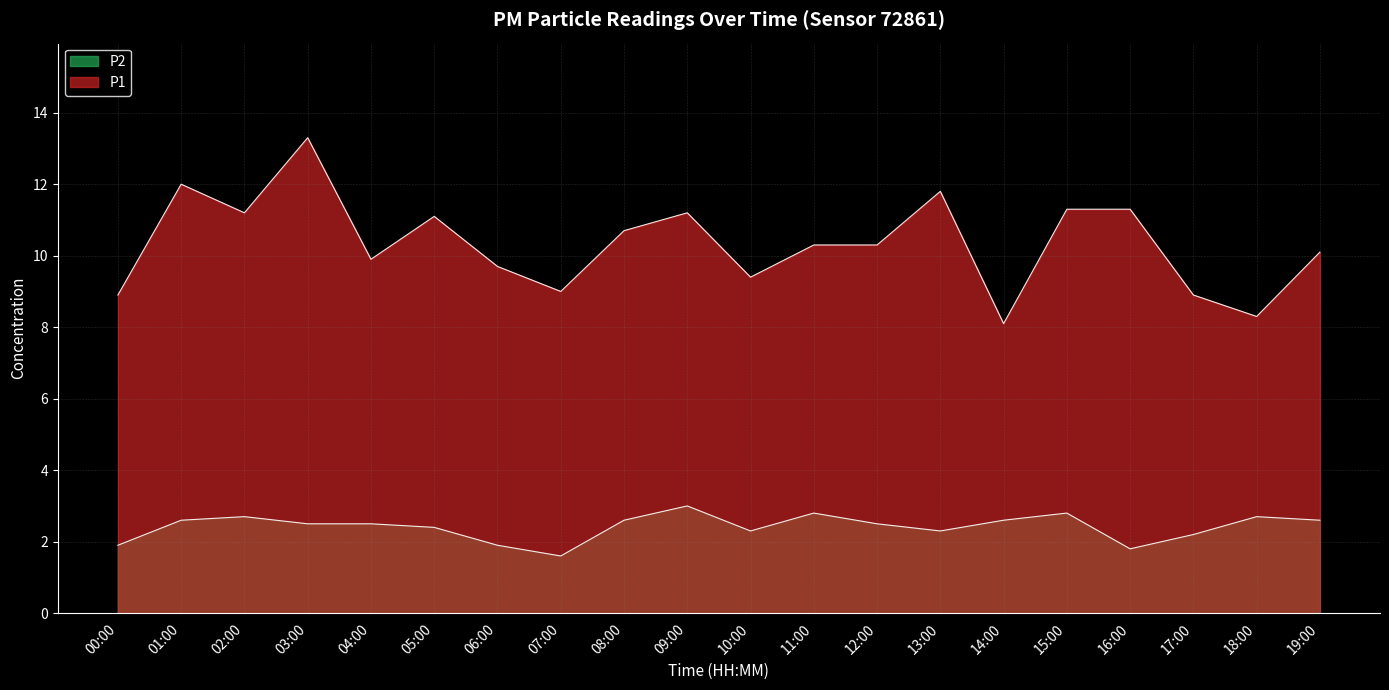

How many values in the P1 series are below 10?

8